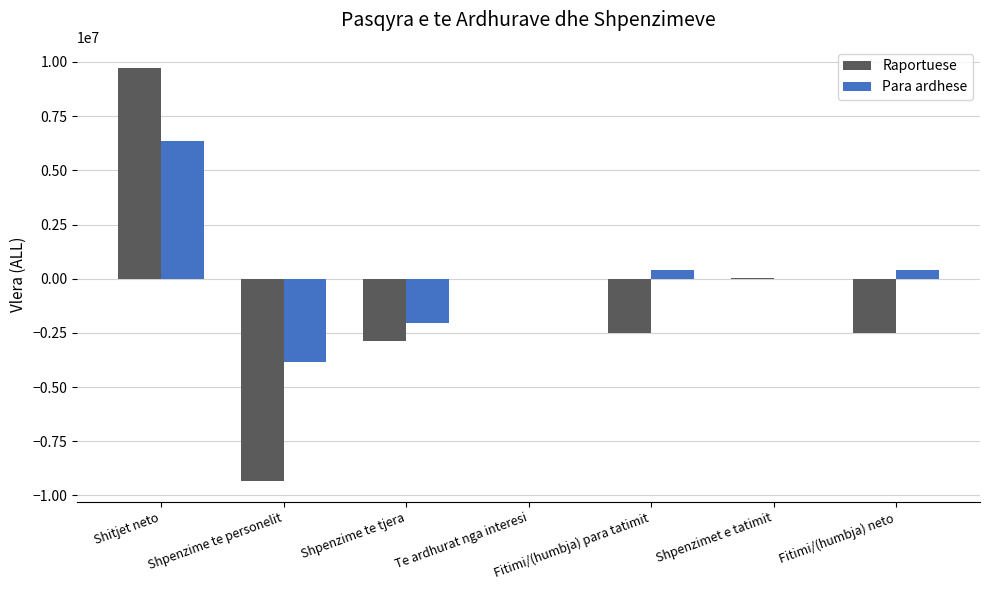

Which category has the highest value in the Para ardhese series?

Shitjet neto